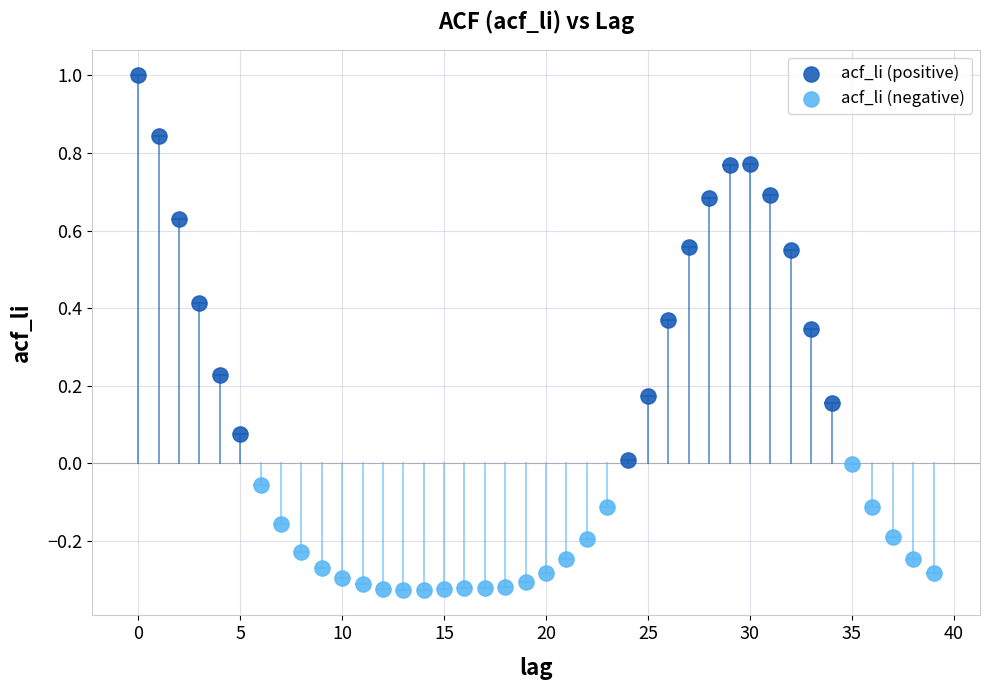

Which series reaches the minimum Y coordinate?

acf_li (negative)